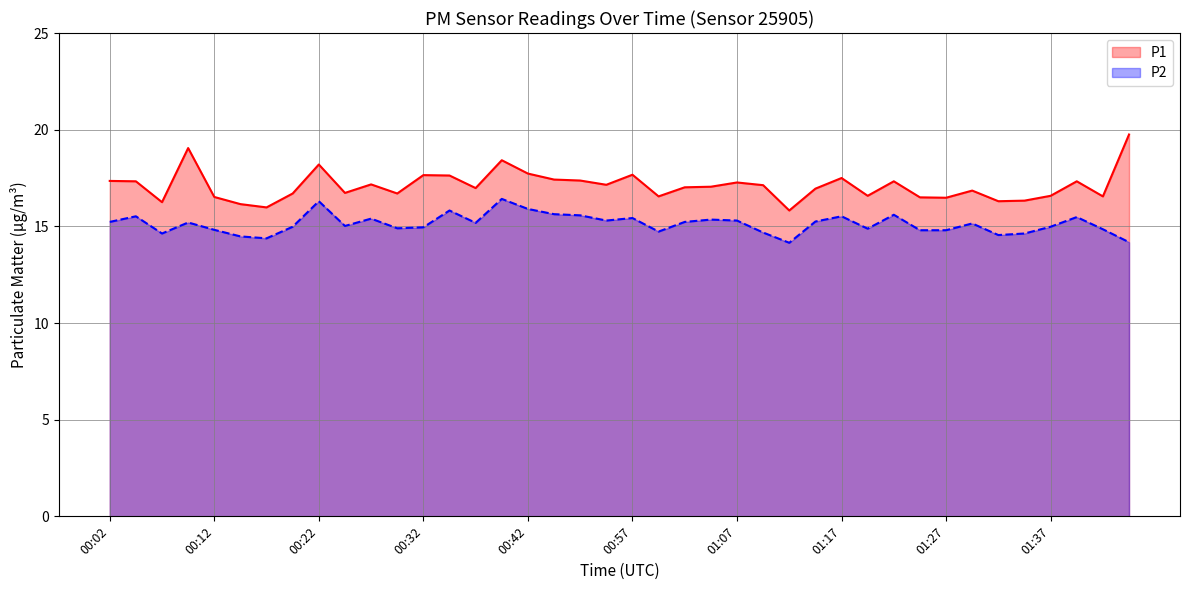

What is the highest value of the P2 series?

16.4